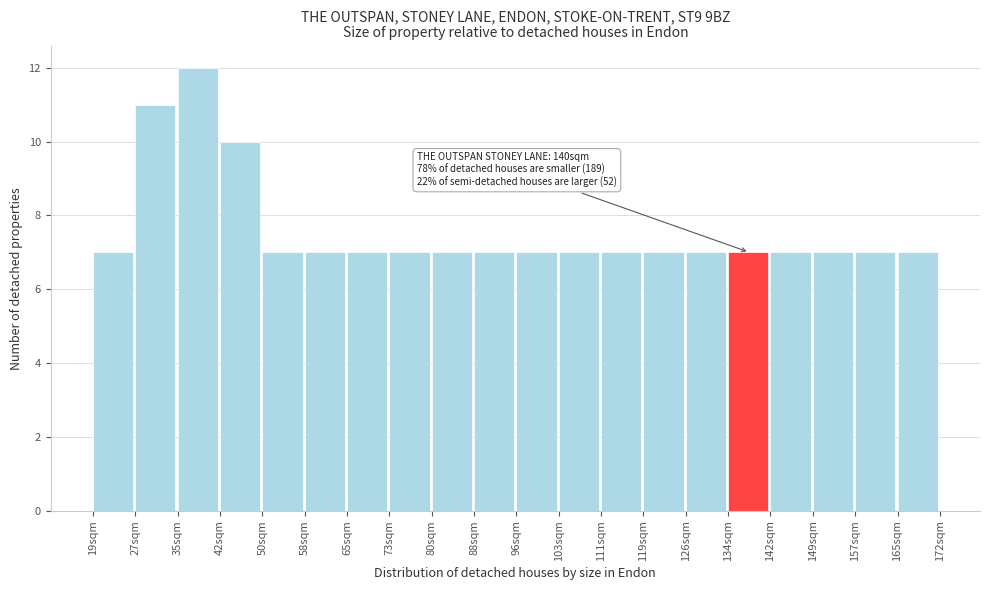

Over which range of the x-axis is the bar tallest?

35 to 42